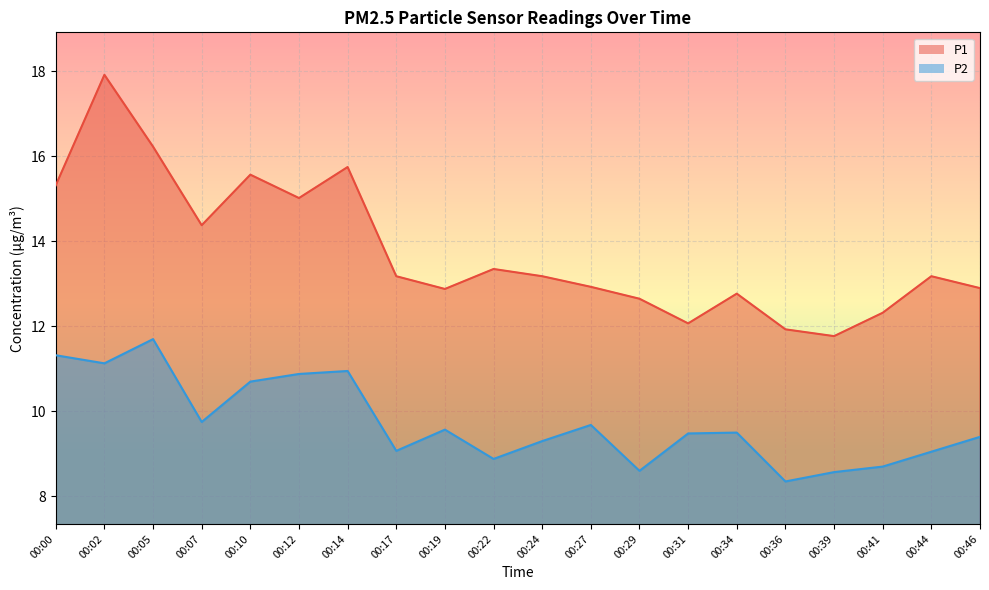

Where does the P2 series first go above 9?

00:00